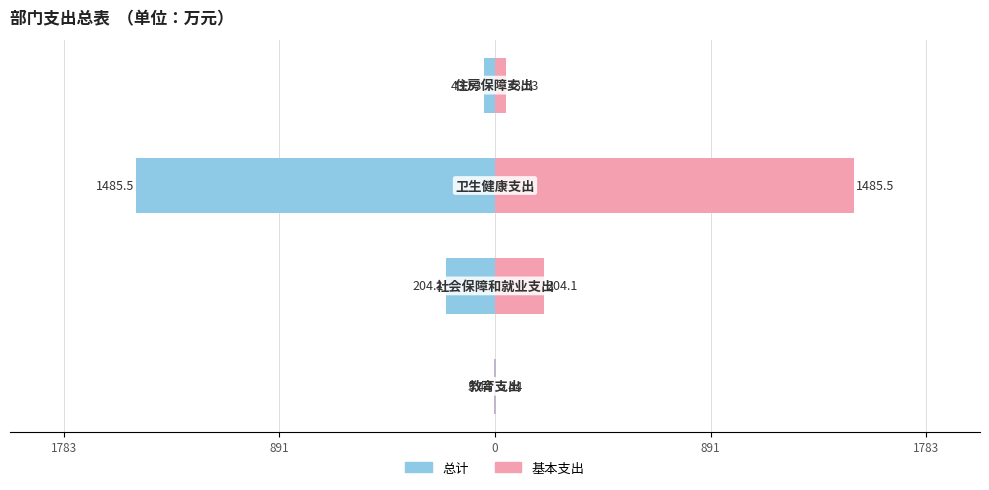

What are all the series names shown in the legend?

总计, 基本支出